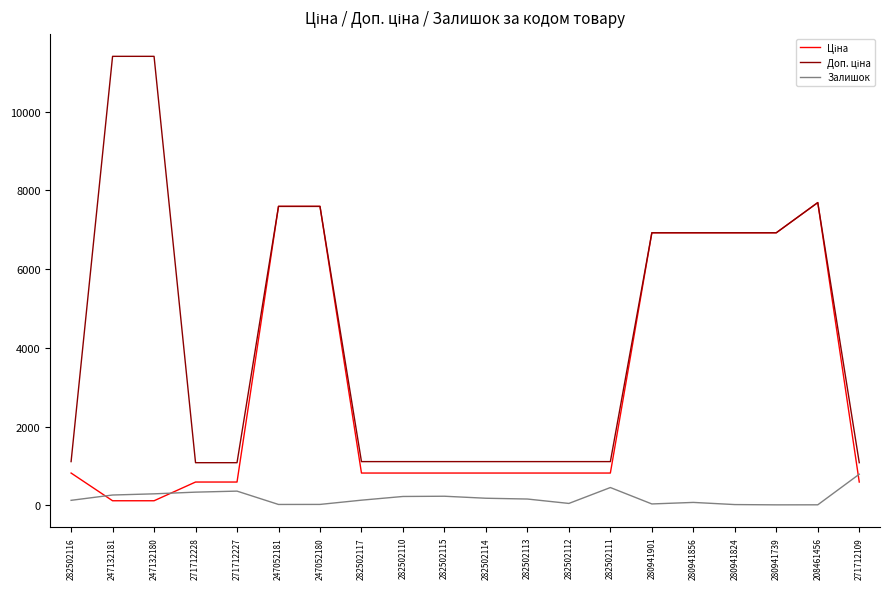

What is the total value across all series at 280941824?

13868.3